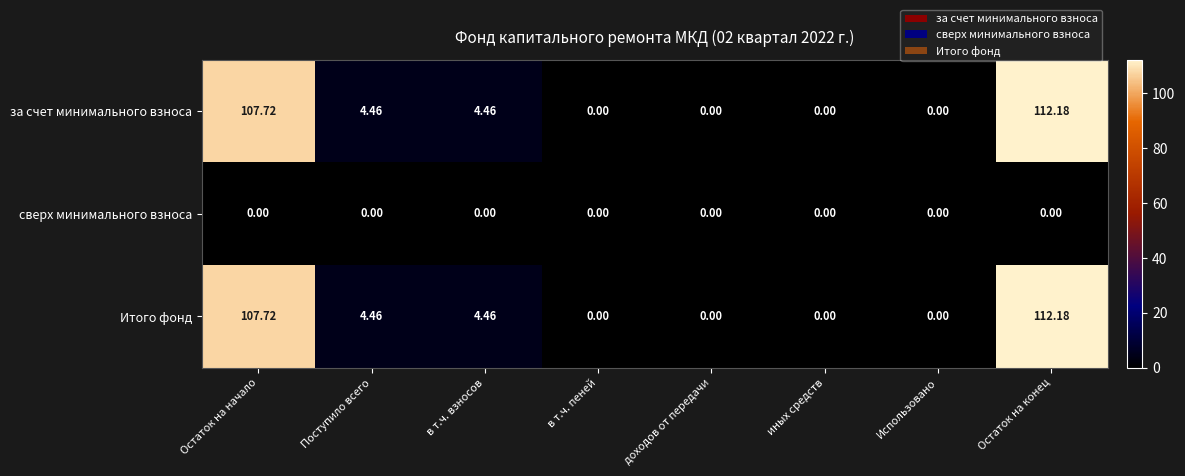

Is the value of сверх минимального взноса at иных средств greater than the value of Итого фонд at Поступило всего?

No